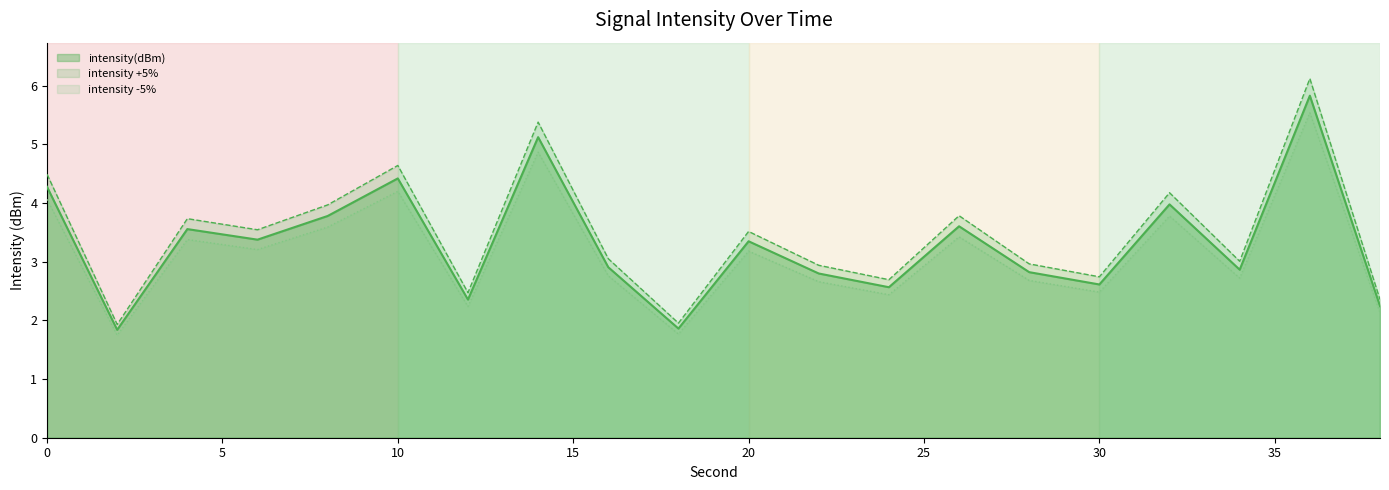

At which category does the chart reach its minimum across all series?

2